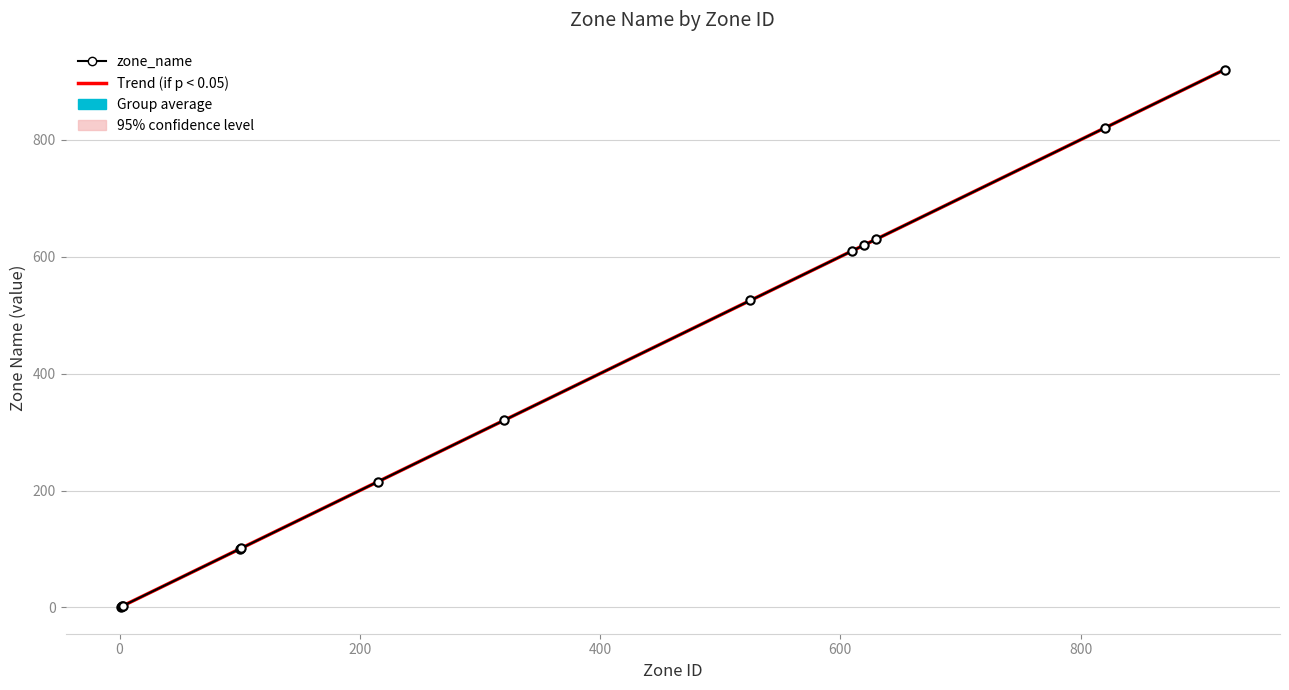

Between 2 and 620, which is larger?

620